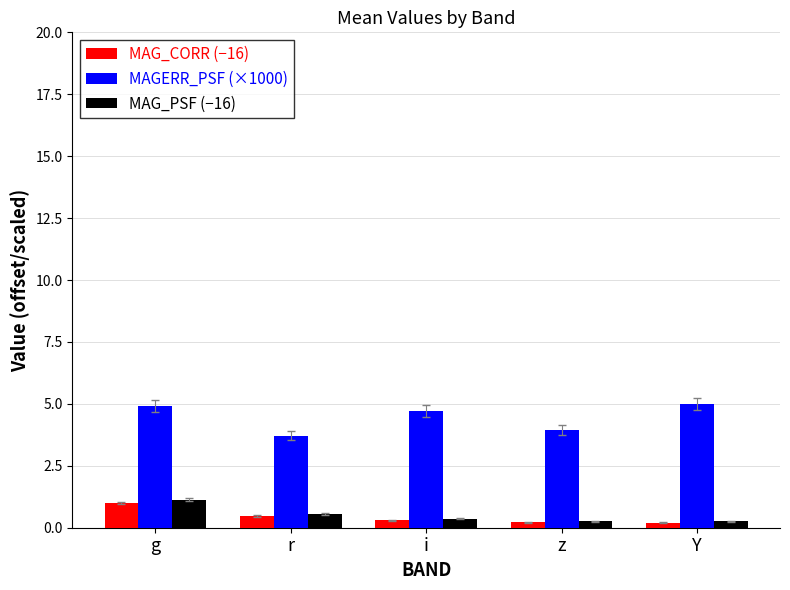

Is the value of MAGERR_PSF (×1000) at r greater than the value of MAG_CORR (−16) at Y?

Yes